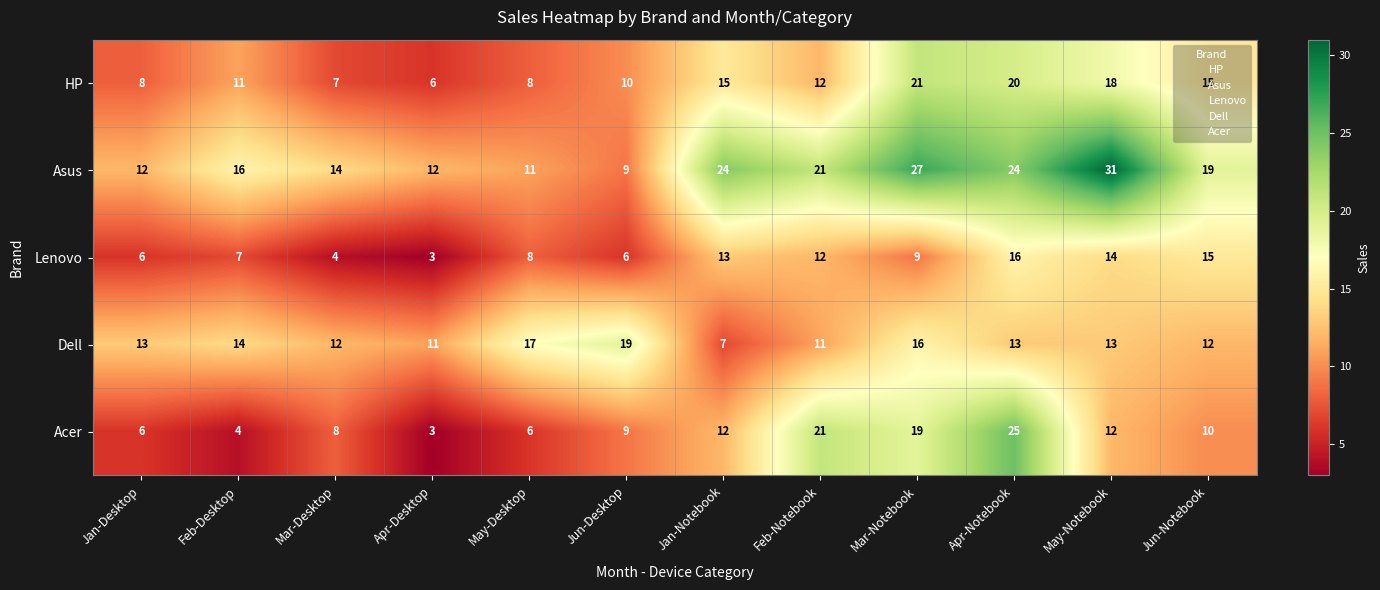

At which category does the chart reach its peak across all series?

May-Notebook